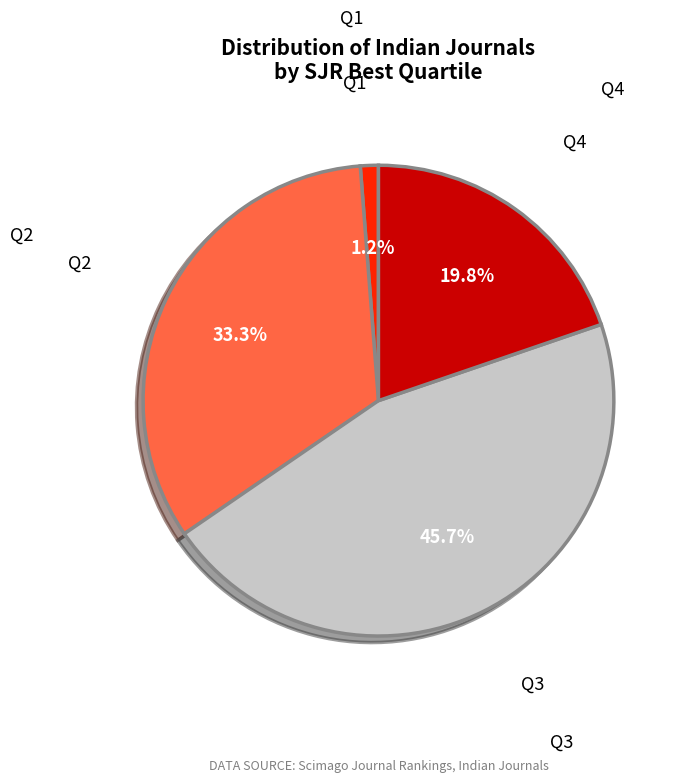

Is there any slice that represents more than half of the pie?

No